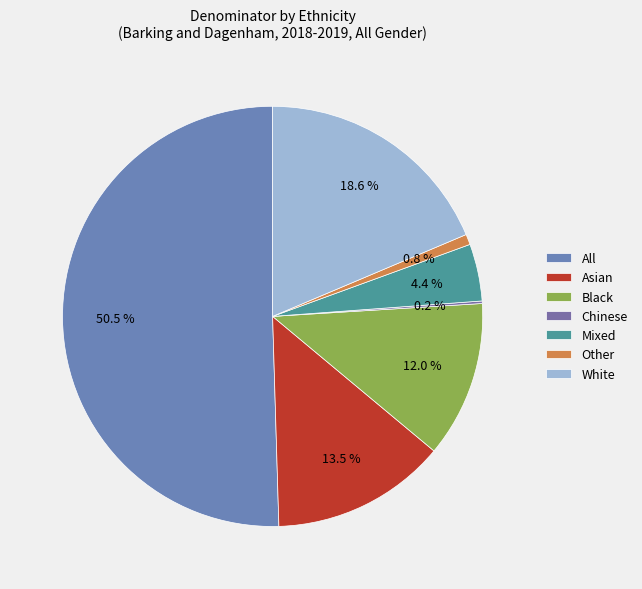

Which slice represents more than half of the pie?

All